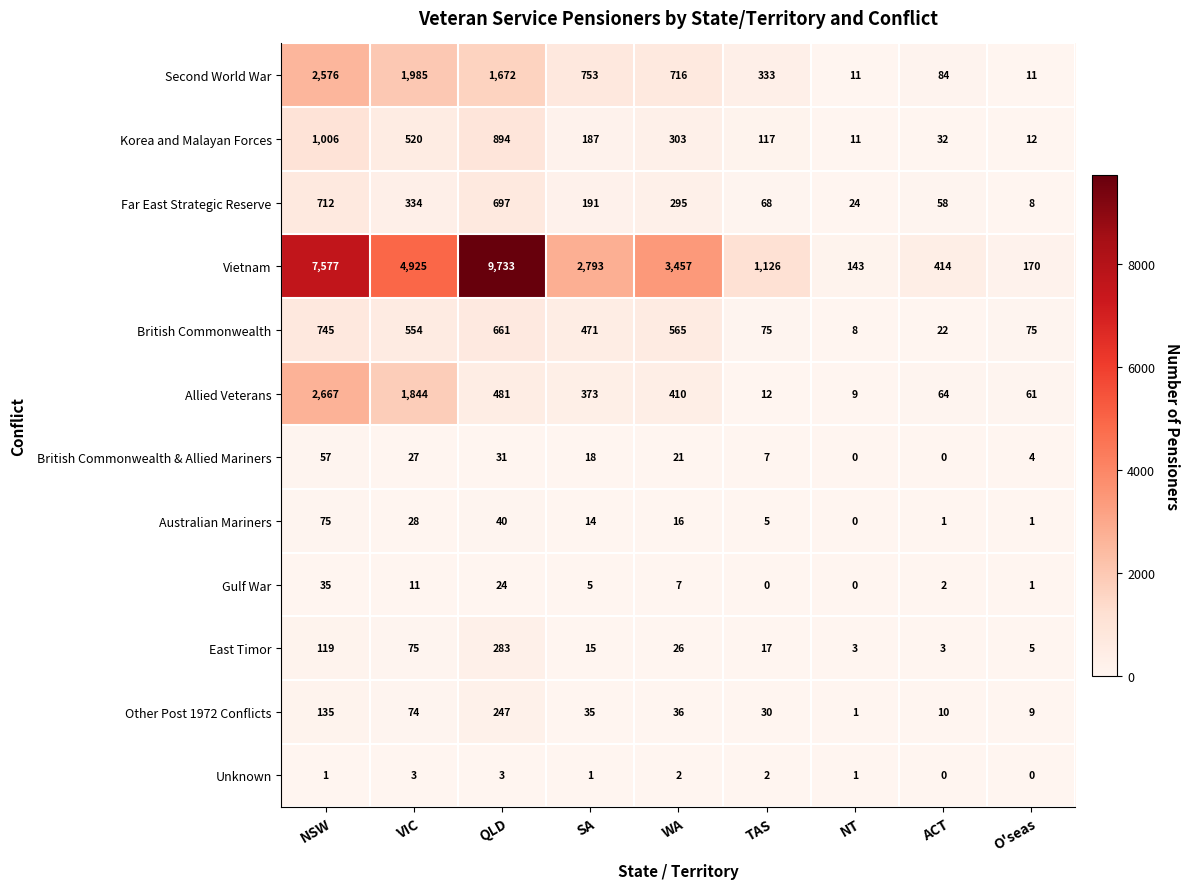

What is the sum of the Second World War values at ACT and O'seas?

95